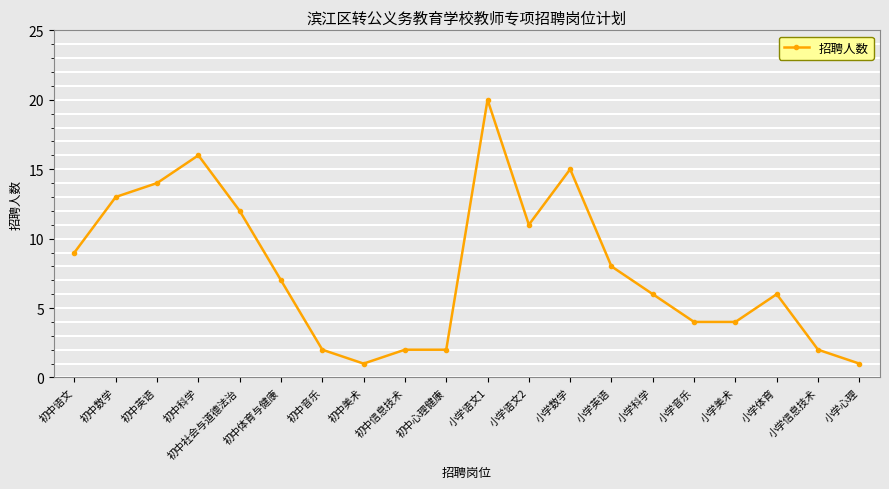

Does the chart display data point markers on the line(s)?

Yes